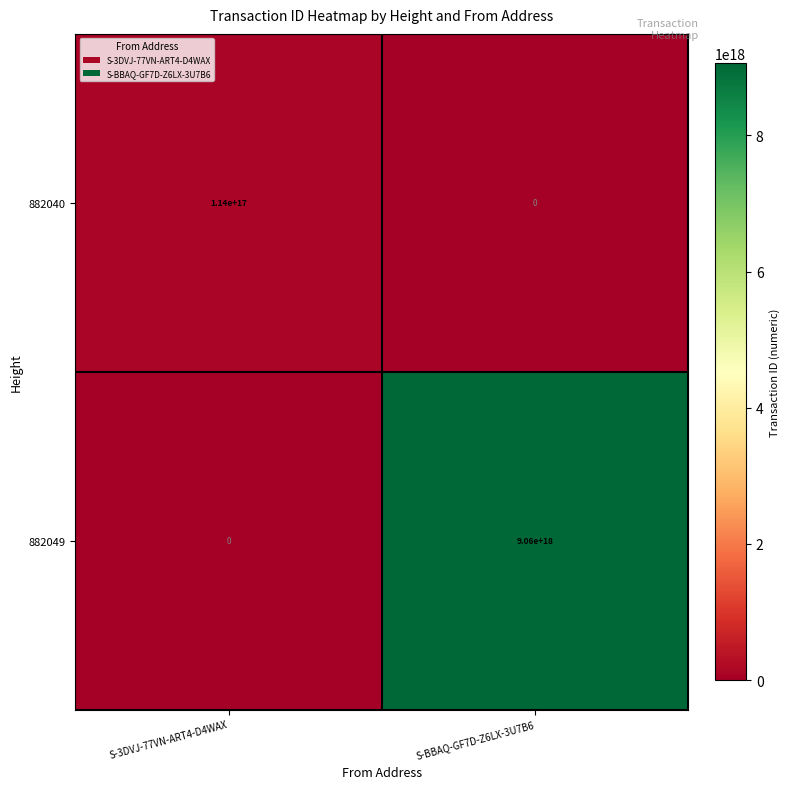

Where is 882049 nearest to the value 4530000000000000000?

S-3DVJ-77VN-ART4-D4WAX